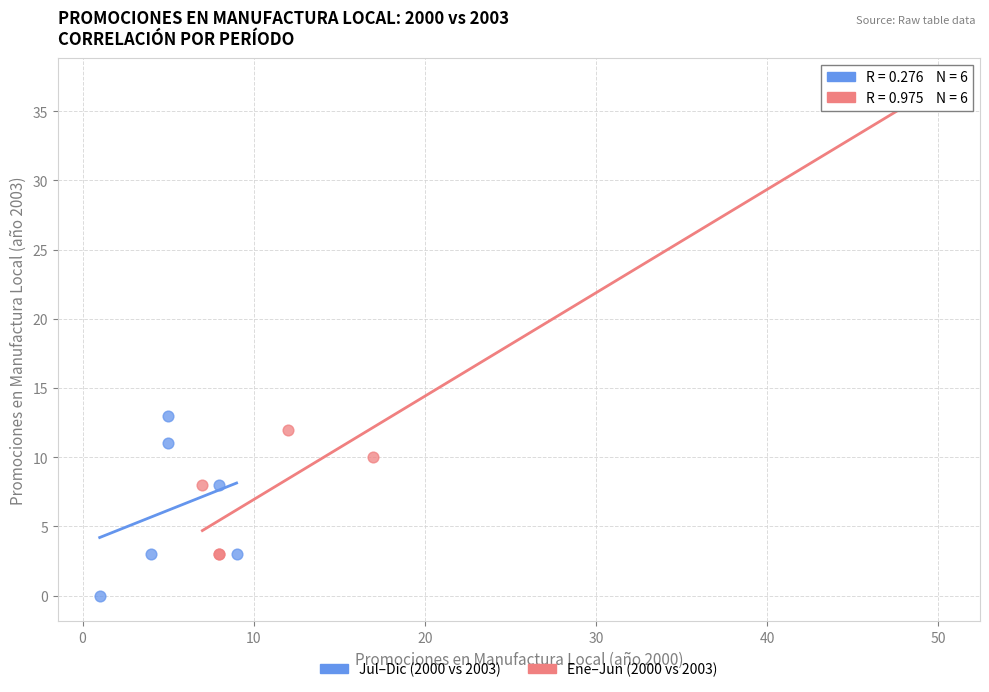

Which series contains the lowest Y value?

Jul–Dic (2000 vs 2003)